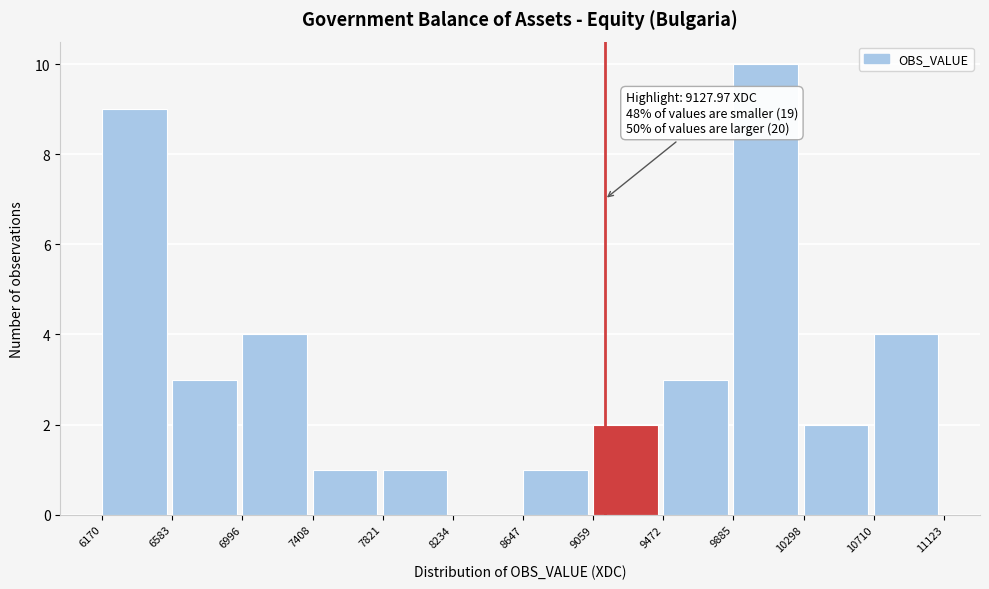

Over which range of the x-axis is the bar tallest?

9885 to 10298